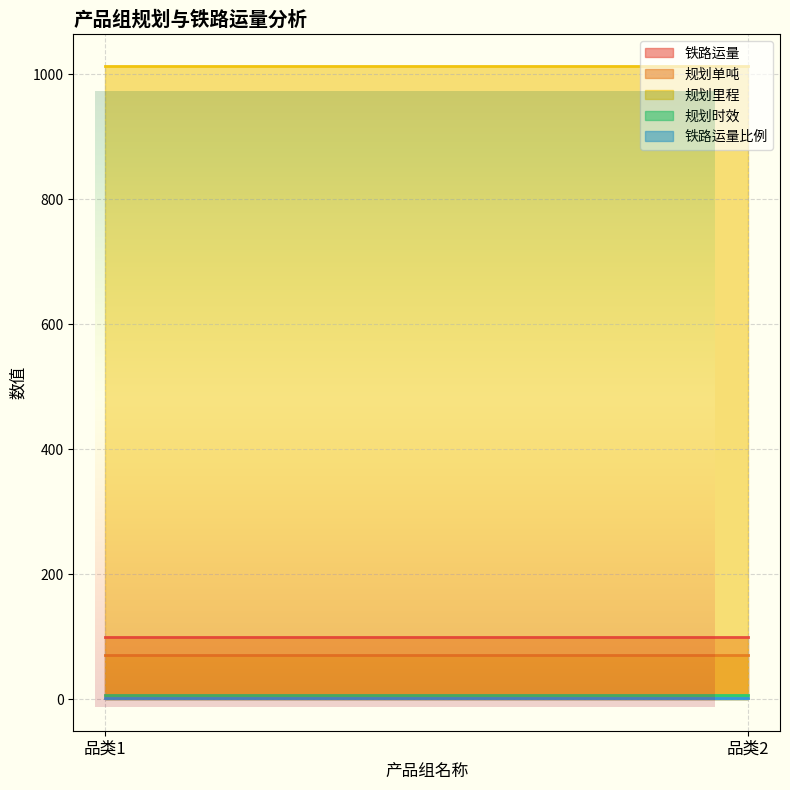

Reading left to right, what are all the values shown in this chart?

铁路运量: 品类1=100.0	品类2=100.0
规划单吨: 品类1=70.0	品类2=70.0
规划里程: 品类1=1013.5	品类2=1013.5
规划时效: 品类1=7.0	品类2=7.0
铁路运量比例: 品类1=1.0	品类2=1.0